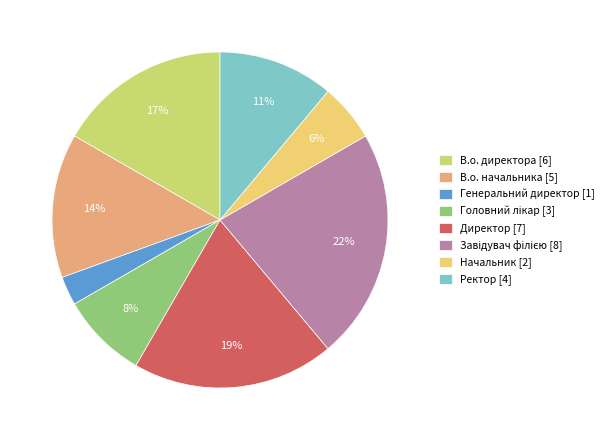

Do В.о. начальника [5] and В.о. директора [6] together represent more than half of the pie?

No